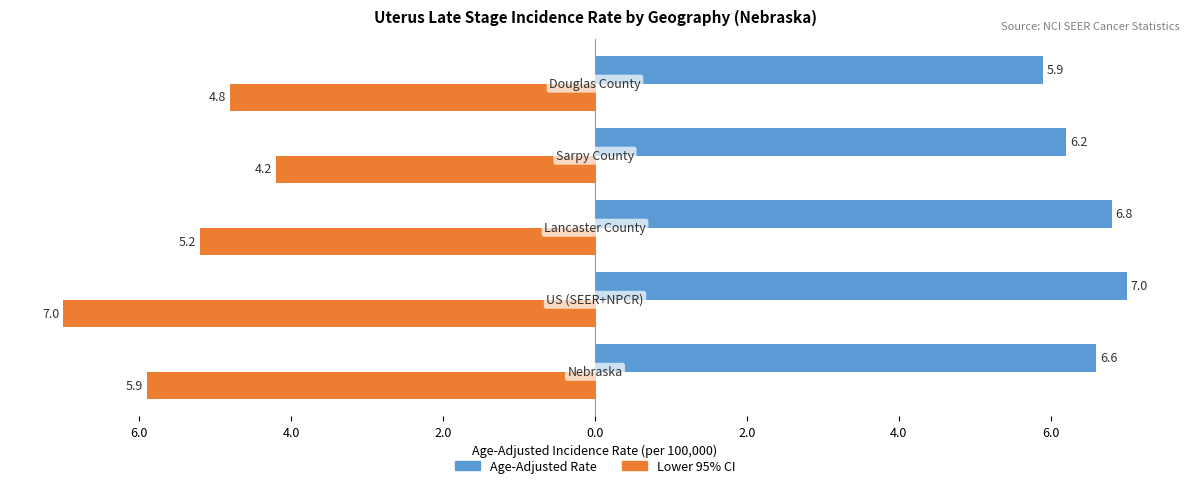

What is the average value of the Lower 95% CI series?

-5.4